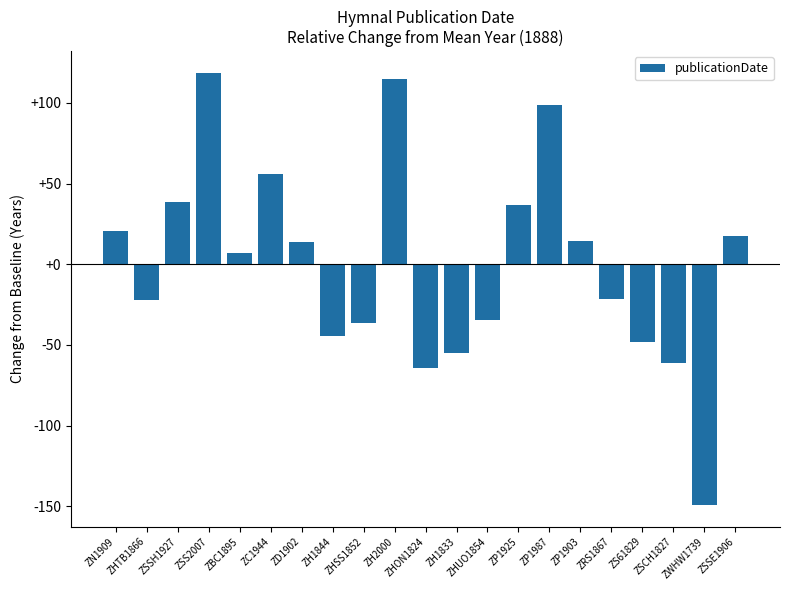

How many categories are shown in the chart?

21